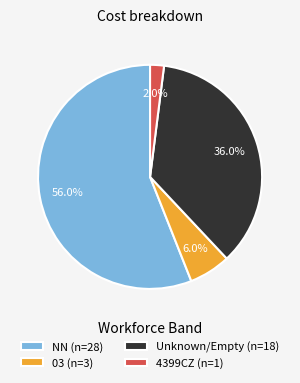

Is there a majority slice in this chart?

Yes